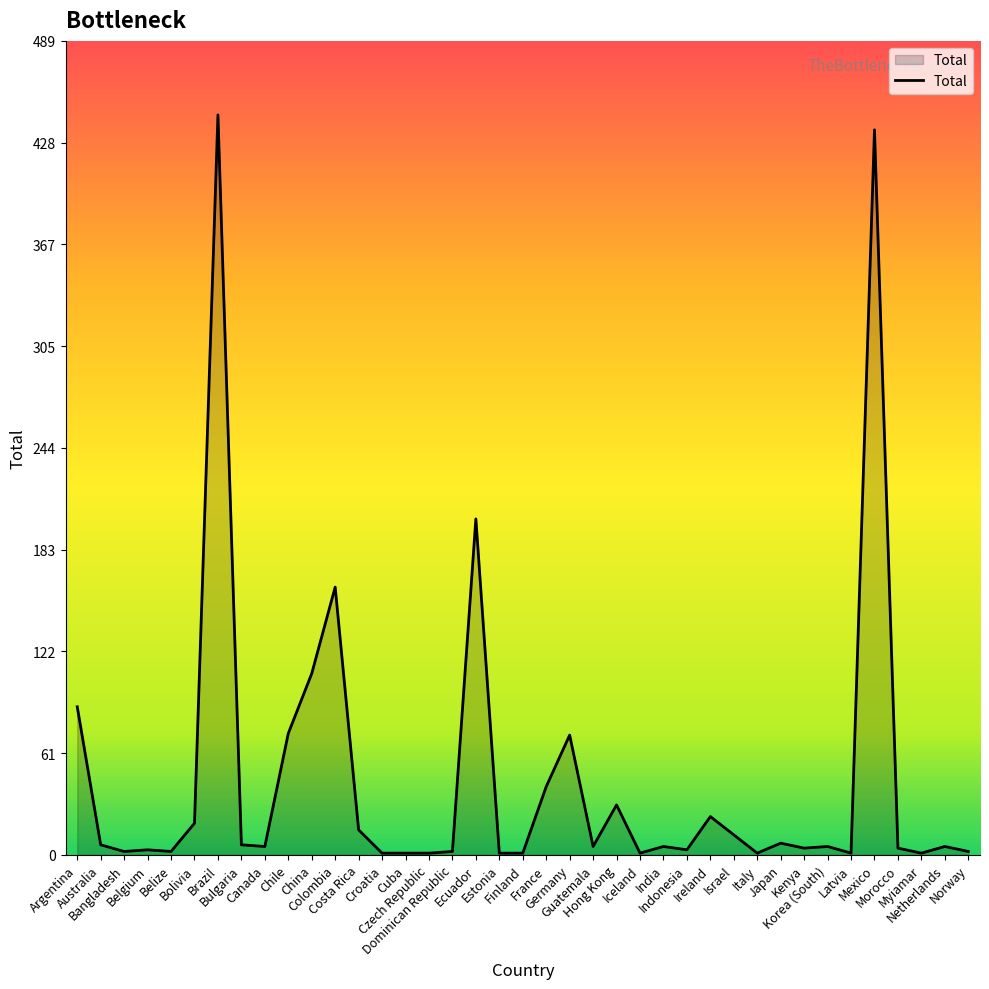

Where is the data nearest to the value 223?

Ecuador